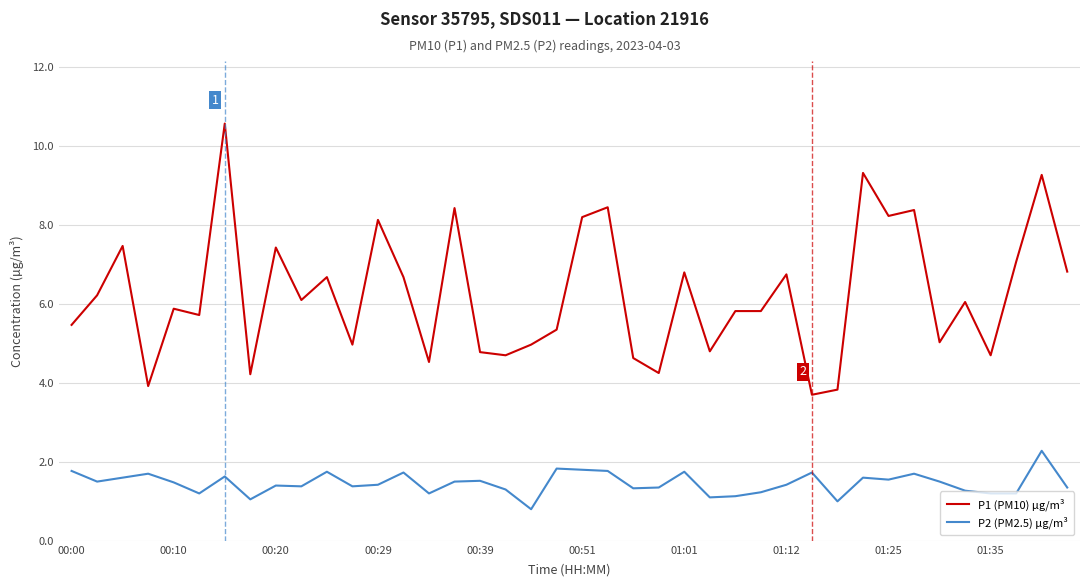

Which series has the widest spread of values?

P1 (PM10) µg/m³